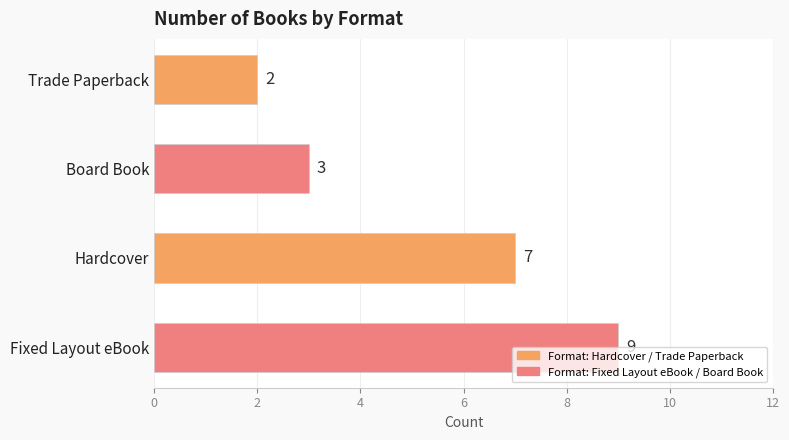

What is the average value?

5